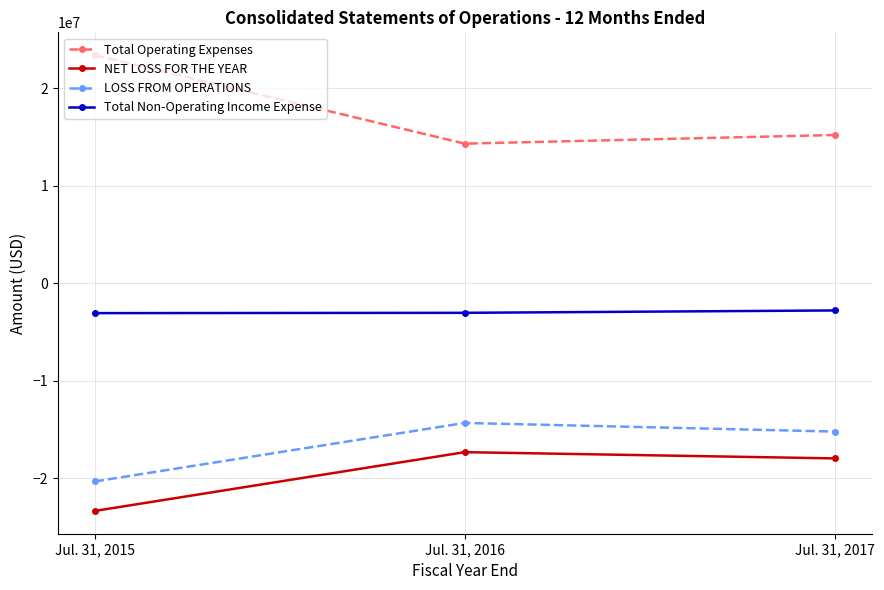

What is the value of the Total Operating Expenses point at the 1st from the left?

23415842